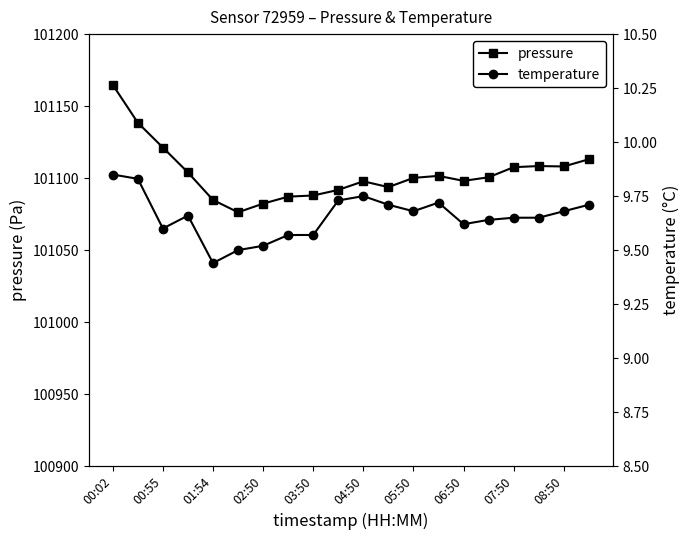

True or false: pressure has a value of 101097.8 at 04:50.

True